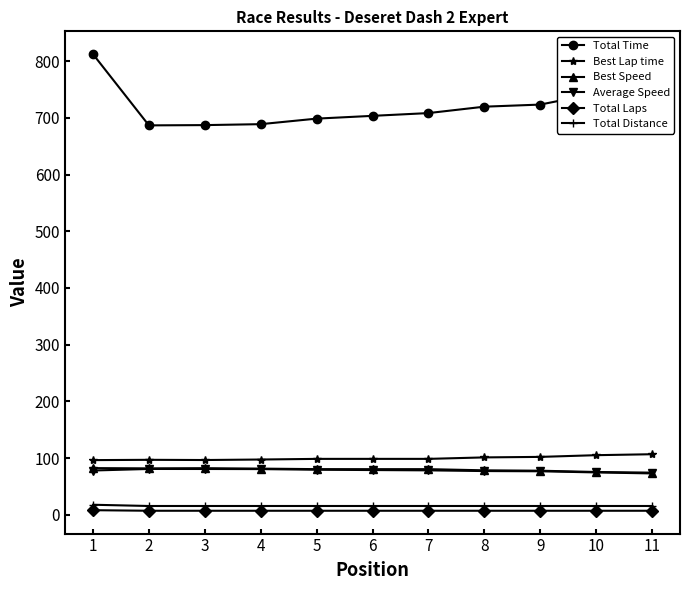

What is the maximum value for Average Speed?

80.7